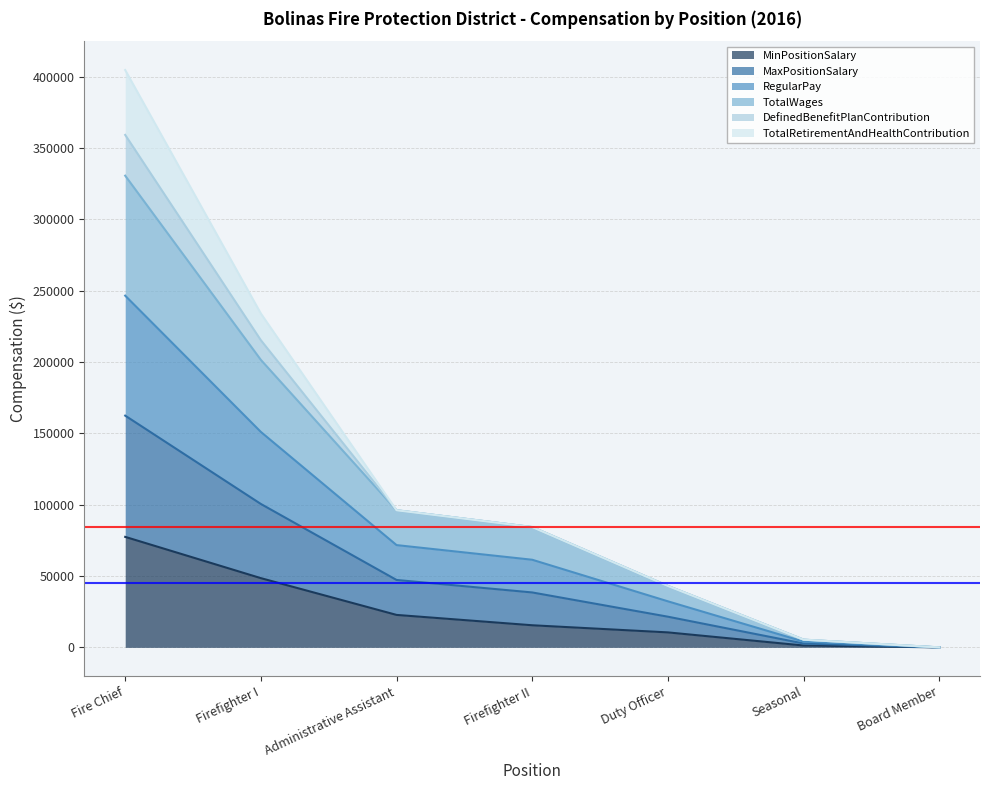

Which series changed the most between Fire Chief and Administrative Assistant?

TotalWages